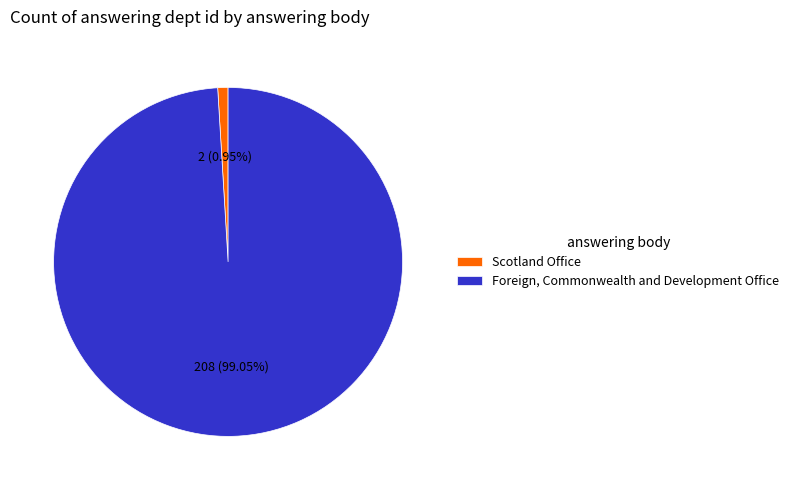

How many segments does this pie chart have?

2